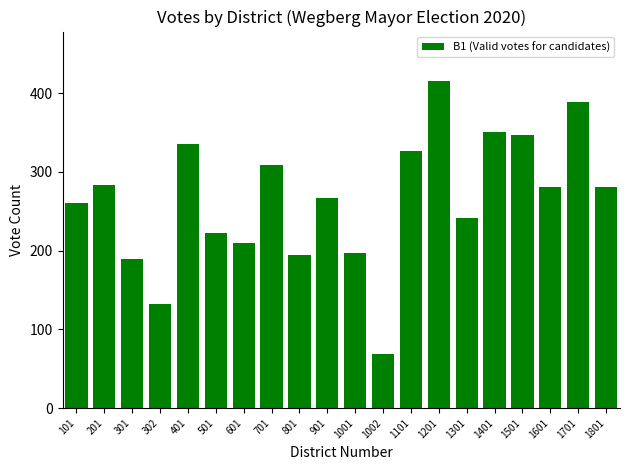

Where does the data first go above 281?

201